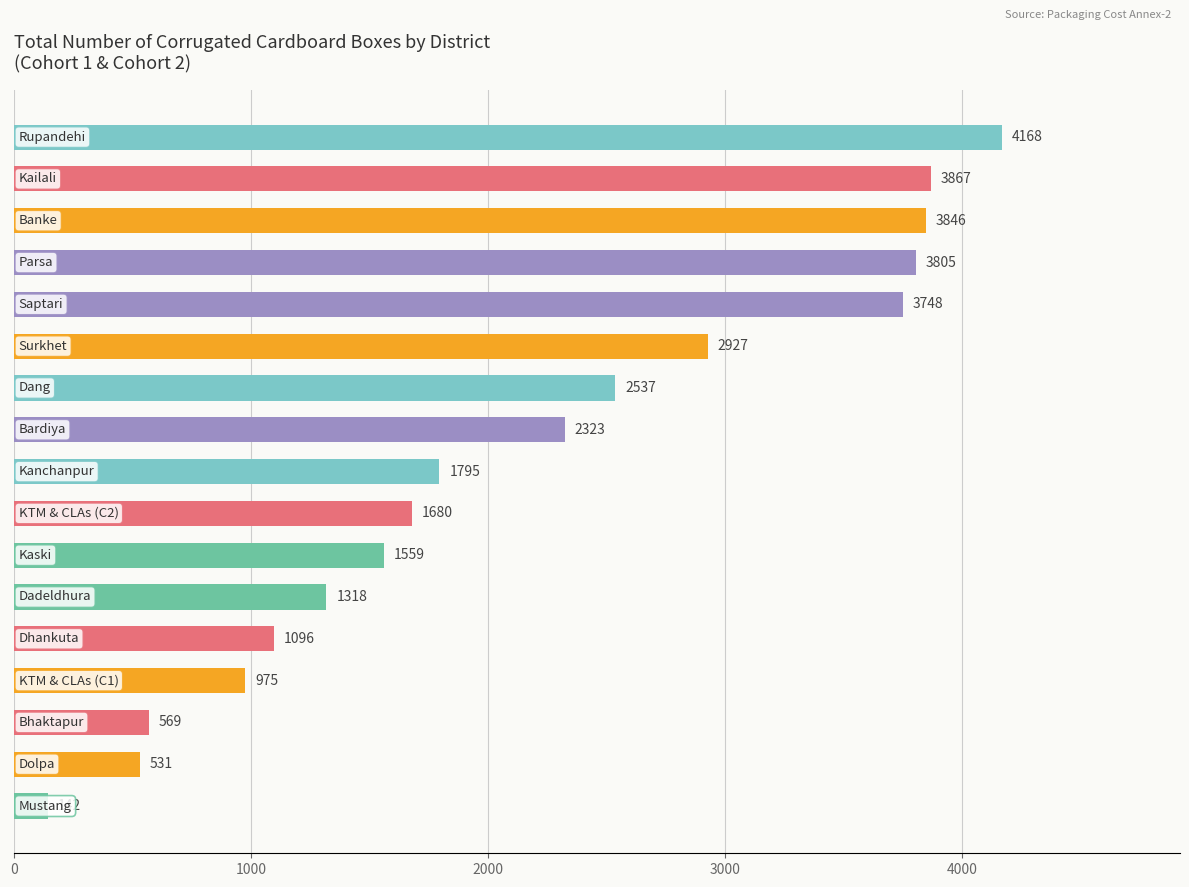

What is the sum of all values?

36886